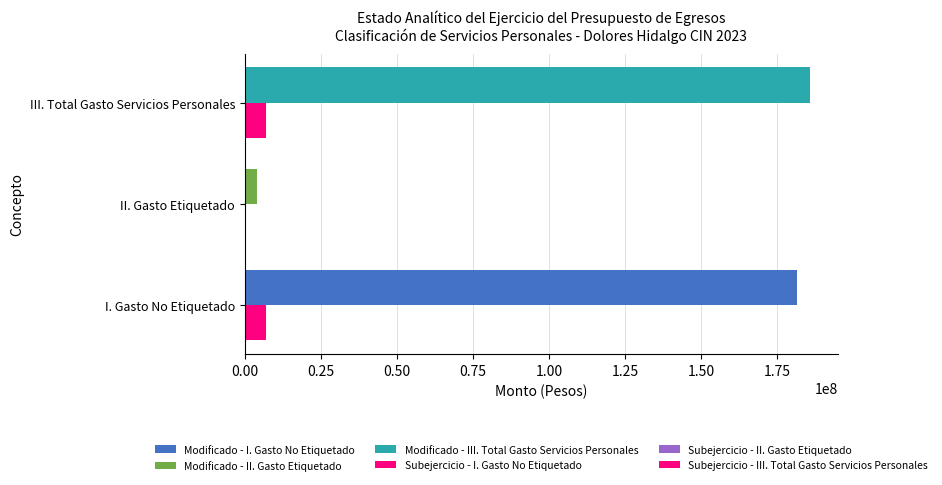

What is the total value across all series at II. Gasto Etiquetado?

4069921.1